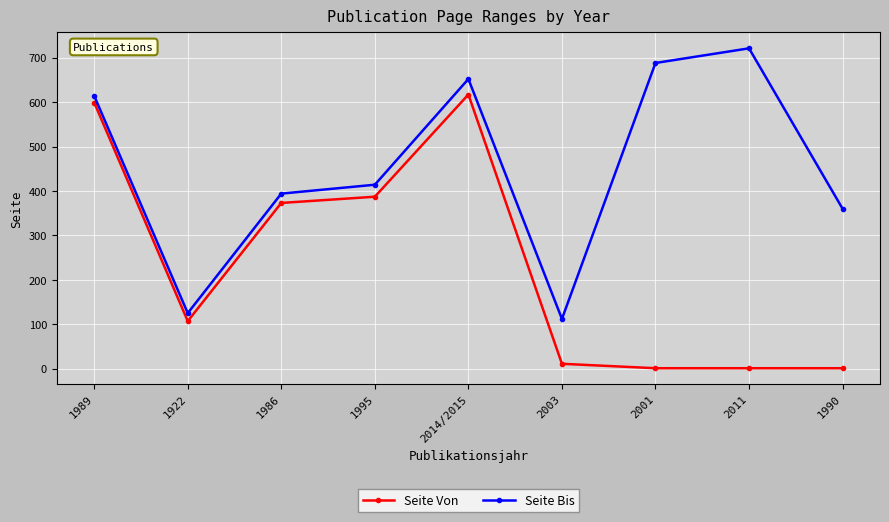

The value of Seite Bis at 2011 is 721. True or false?

True